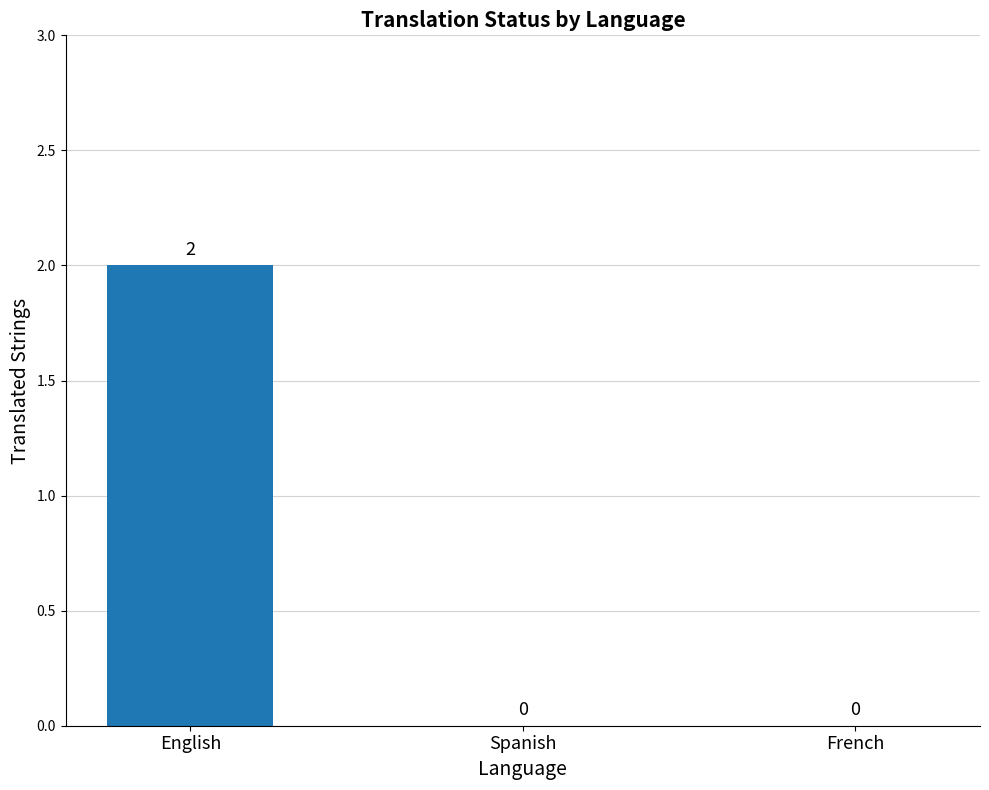

Which label corresponds to the largest value in the chart?

English